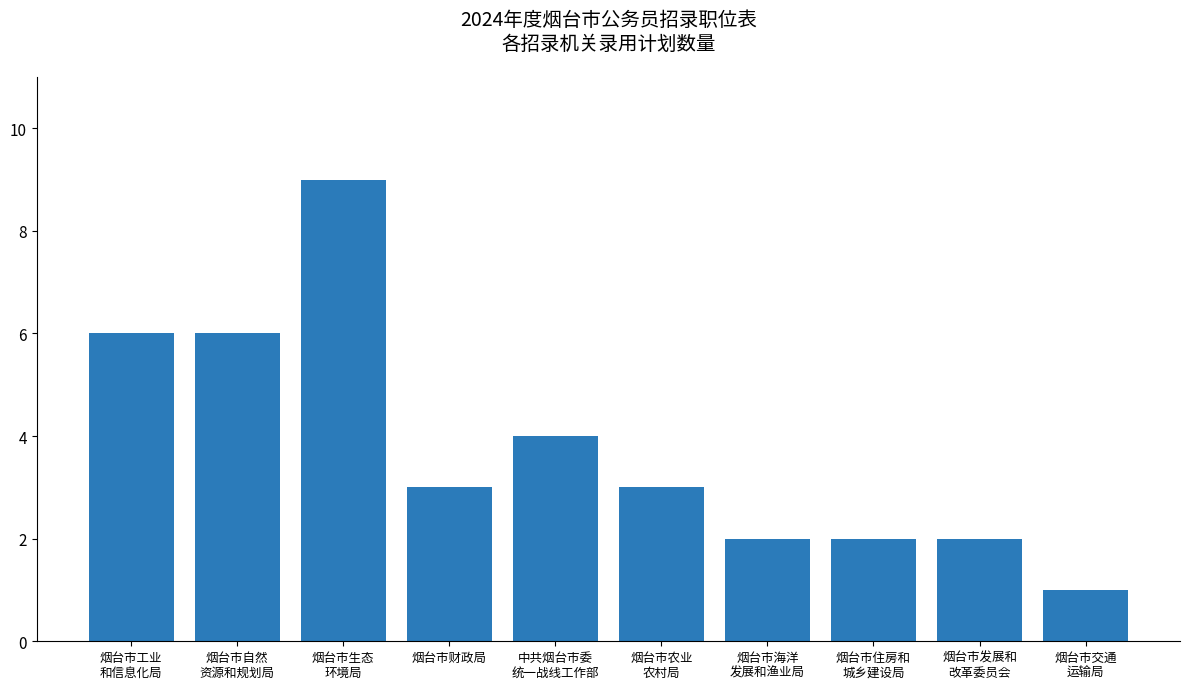

Reading left to right, transcribe all the data shown in this chart.

烟台市工业
和信息化局=6	烟台市自然
资源和规划局=6	烟台市生态
环境局=9	烟台市财政局=3	中共烟台市委
统一战线工作部=4	烟台市农业
农村局=3	烟台市海洋
发展和渔业局=2	烟台市住房和
城乡建设局=2	烟台市发展和
改革委员会=2	烟台市交通
运输局=1